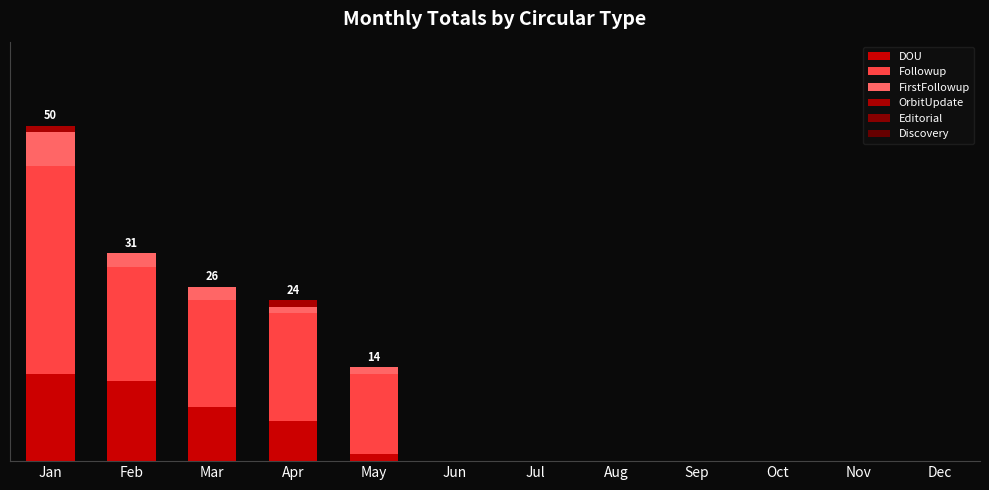

The DOU series shows 0 at Nov. True or false?

True